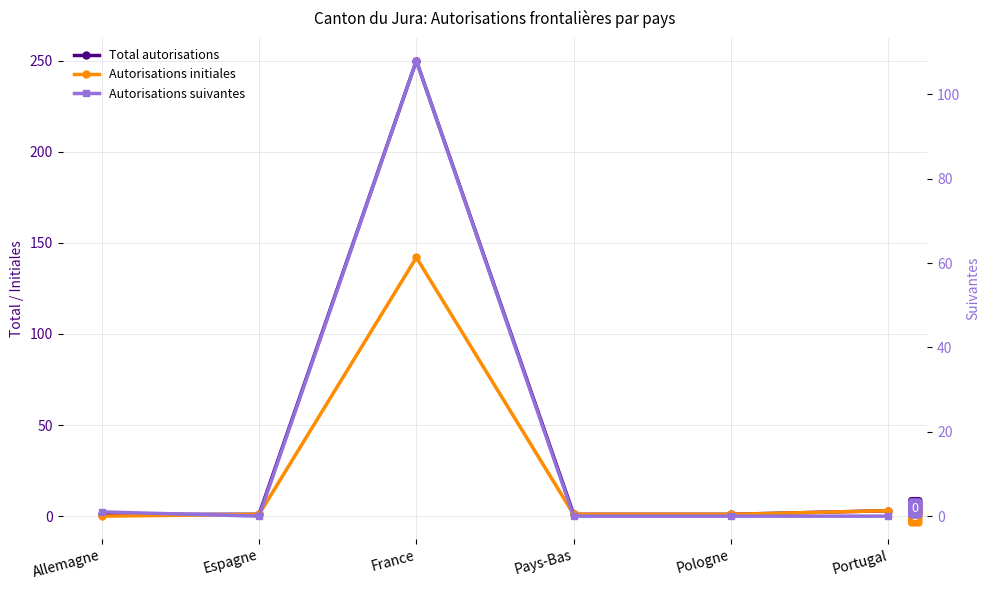

The Autorisations initiales series shows 3 at Portugal. True or false?

True